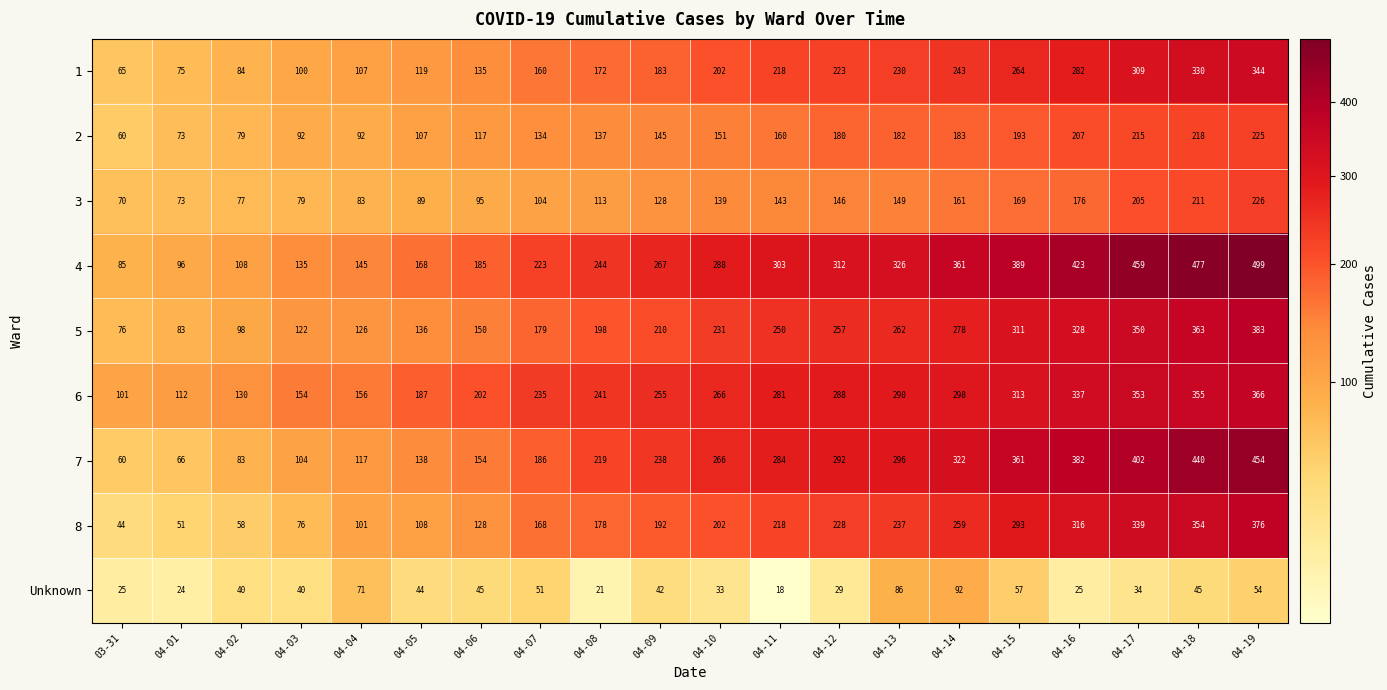

Read the 7 value at 04-18.

440